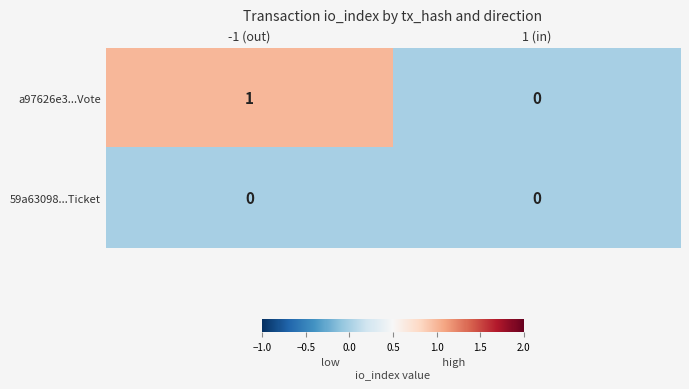

Is it true that a97626e3...Vote equals 2 at -1 (out)?

False